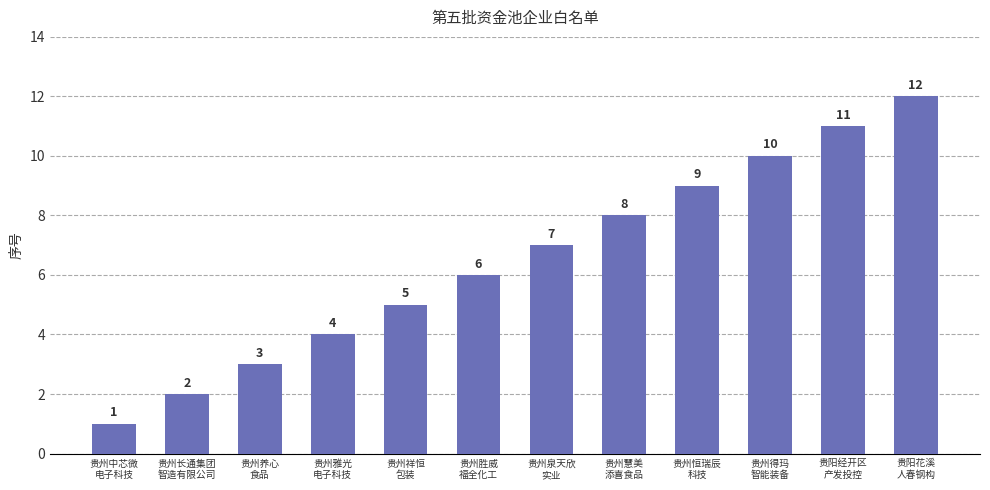

What is the label of the 1st bar from the right?

贵阳花溪
人春钢构